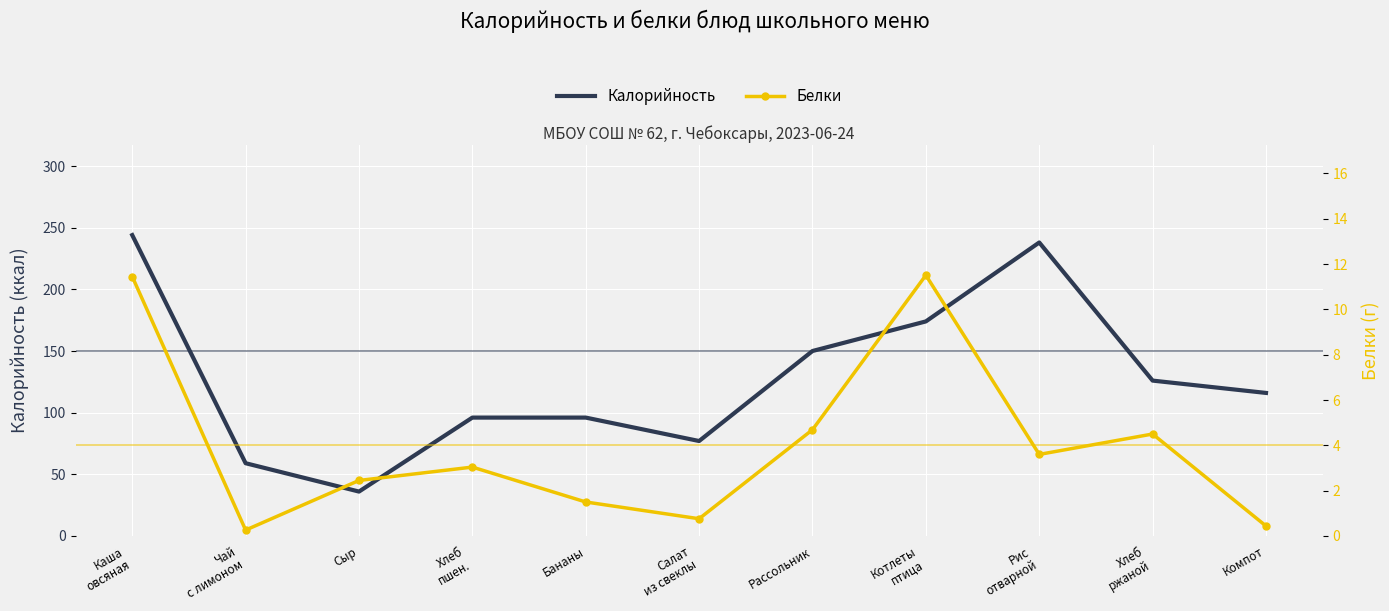

Reading left to right, list all the values displayed in this chart.

Калорийность: 244.0	59.0	36.0	96.0	96.0	77.0	150.0	174.0	238.0	126.0	116.0
Белки: 11.4	0.3	2.5	3.0	1.5	0.8	4.7	11.5	3.6	4.5	0.4